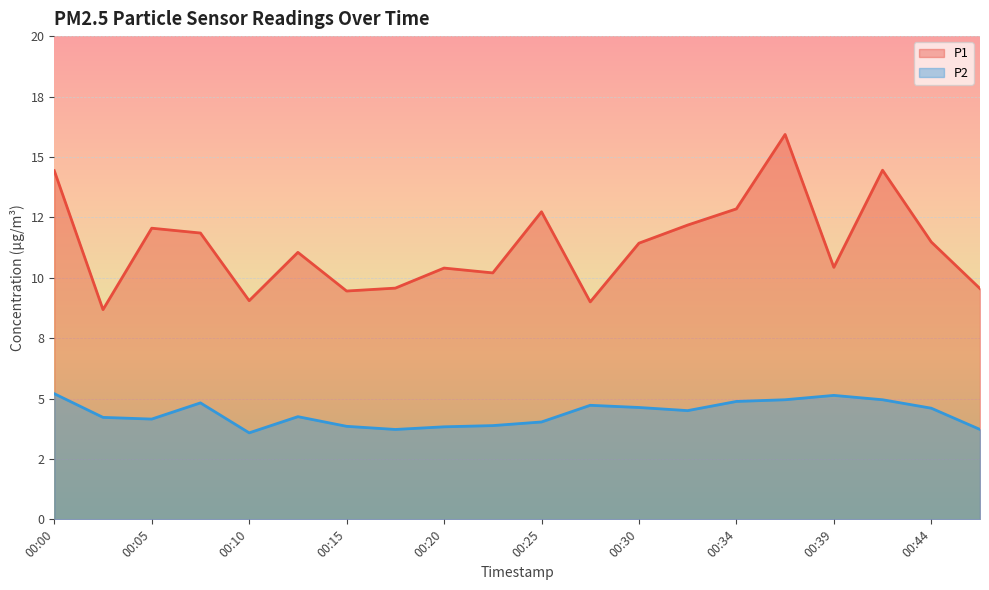

What is the spread (max minus min) of values at 00:39?

5.3